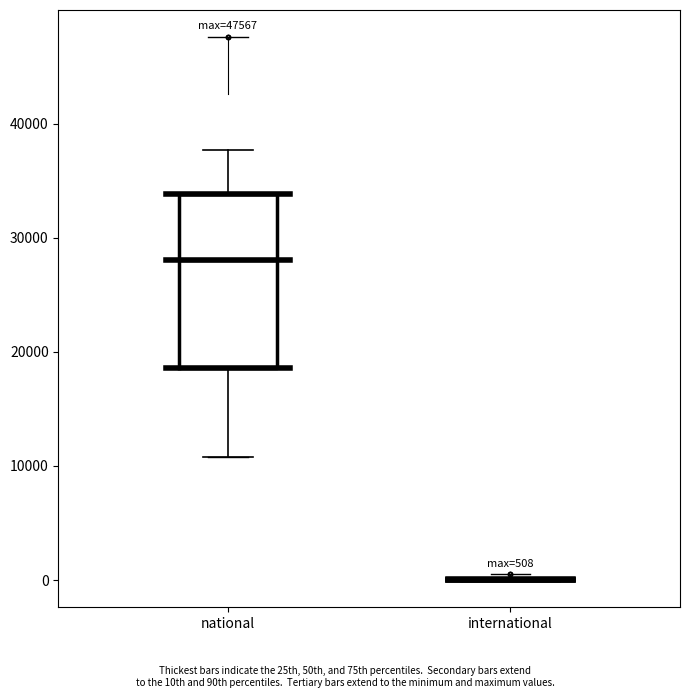

Comparing the boxes themselves (not the whiskers), which one is the tallest?

national